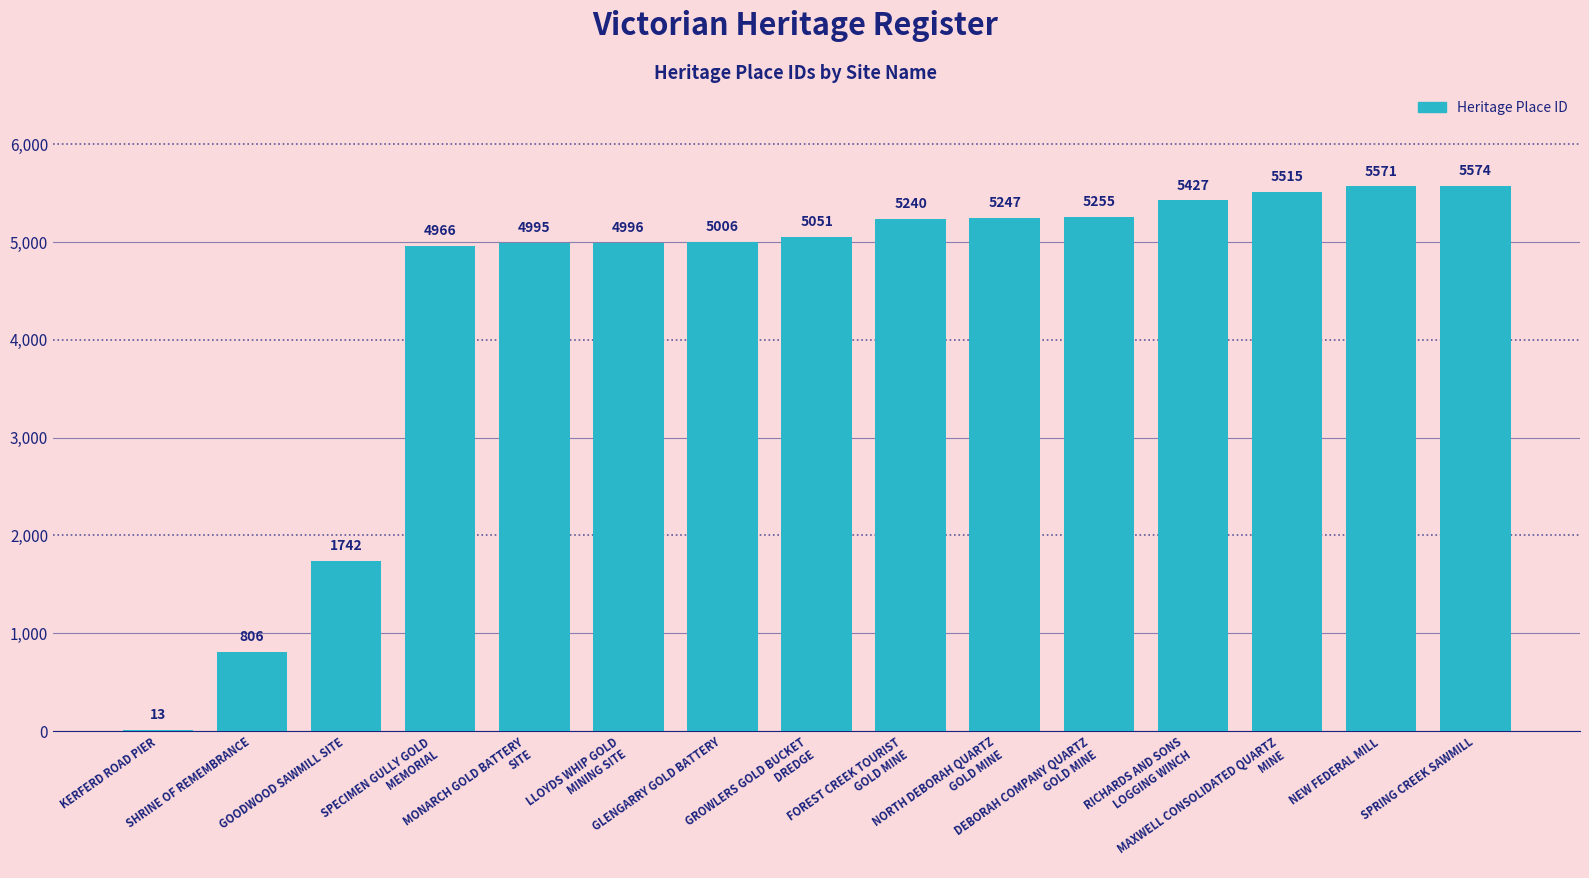

What is the maximum value shown in the chart?

5574